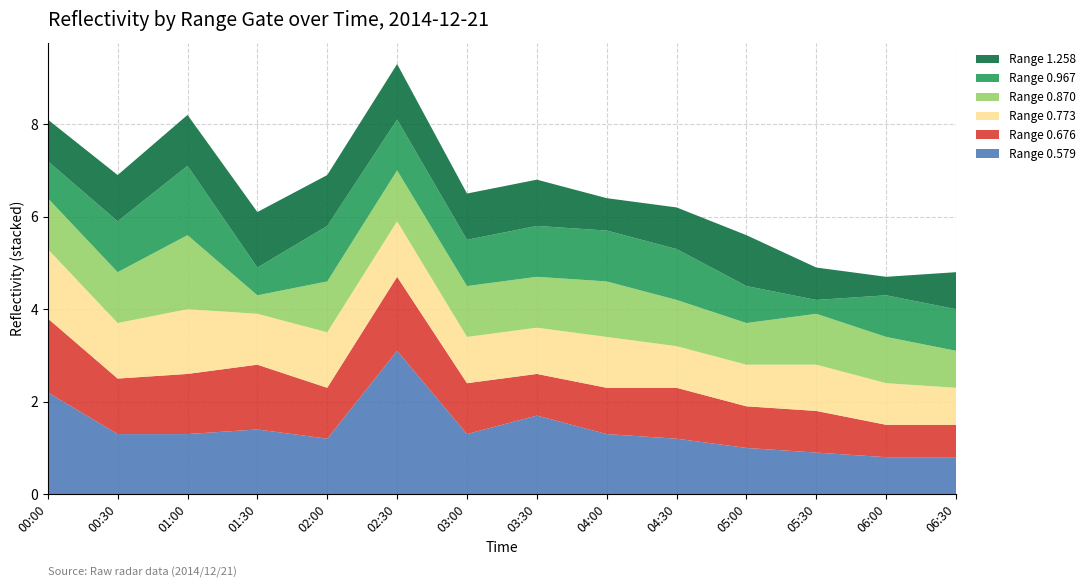

Reading right to left, transcribe all the data shown in this chart.

Range 0.579: 2014/12/21 06:30=0.8	2014/12/21 06:00=0.8	2014/12/21 05:30=0.9	2014/12/21 05:00=1.0	2014/12/21 04:30=1.2	2014/12/21 04:00=1.3	2014/12/21 03:30=1.7	2014/12/21 03:00=1.3	2014/12/21 02:30=3.1	2014/12/21 02:00=1.2	2014/12/21 01:30=1.4	2014/12/21 01:00=1.3	2014/12/21 00:30=1.3	2014/12/21 00:00=2.2
Range 0.676: 2014/12/21 06:30=0.7	2014/12/21 06:00=0.7	2014/12/21 05:30=0.9	2014/12/21 05:00=0.9	2014/12/21 04:30=1.1	2014/12/21 04:00=1.0	2014/12/21 03:30=0.9	2014/12/21 03:00=1.1	2014/12/21 02:30=1.6	2014/12/21 02:00=1.1	2014/12/21 01:30=1.4	2014/12/21 01:00=1.3	2014/12/21 00:30=1.2	2014/12/21 00:00=1.6
Range 0.773: 2014/12/21 06:30=0.8	2014/12/21 06:00=0.9	2014/12/21 05:30=1.0	2014/12/21 05:00=0.9	2014/12/21 04:30=0.9	2014/12/21 04:00=1.1	2014/12/21 03:30=1.0	2014/12/21 03:00=1.0	2014/12/21 02:30=1.2	2014/12/21 02:00=1.2	2014/12/21 01:30=1.1	2014/12/21 01:00=1.4	2014/12/21 00:30=1.2	2014/12/21 00:00=1.5
Range 0.870: 2014/12/21 06:30=0.8	2014/12/21 06:00=1.0	2014/12/21 05:30=1.1	2014/12/21 05:00=0.9	2014/12/21 04:30=1.0	2014/12/21 04:00=1.2	2014/12/21 03:30=1.1	2014/12/21 03:00=1.1	2014/12/21 02:30=1.1	2014/12/21 02:00=1.1	2014/12/21 01:30=0.4	2014/12/21 01:00=1.6	2014/12/21 00:30=1.1	2014/12/21 00:00=1.1
Range 0.967: 2014/12/21 06:30=0.9	2014/12/21 06:00=0.9	2014/12/21 05:30=0.3	2014/12/21 05:00=0.8	2014/12/21 04:30=1.1	2014/12/21 04:00=1.1	2014/12/21 03:30=1.1	2014/12/21 03:00=1.0	2014/12/21 02:30=1.1	2014/12/21 02:00=1.2	2014/12/21 01:30=0.6	2014/12/21 01:00=1.5	2014/12/21 00:30=1.1	2014/12/21 00:00=0.8
Range 1.258: 2014/12/21 06:30=0.8	2014/12/21 06:00=0.4	2014/12/21 05:30=0.7	2014/12/21 05:00=1.1	2014/12/21 04:30=0.9	2014/12/21 04:00=0.7	2014/12/21 03:30=1.0	2014/12/21 03:00=1.0	2014/12/21 02:30=1.2	2014/12/21 02:00=1.1	2014/12/21 01:30=1.2	2014/12/21 01:00=1.1	2014/12/21 00:30=1.0	2014/12/21 00:00=0.9